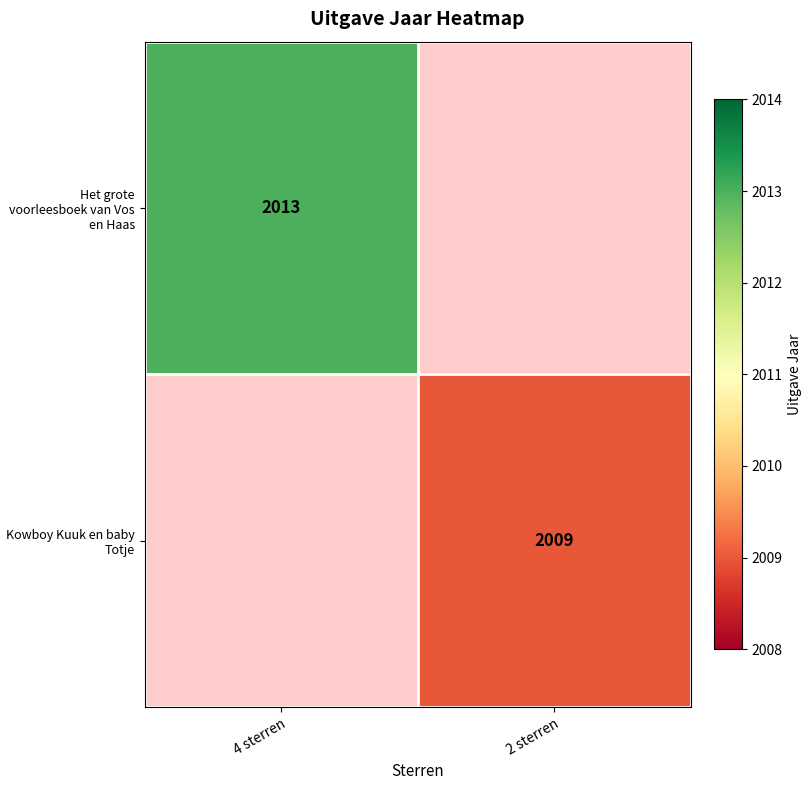

How many data points does each series have?

2